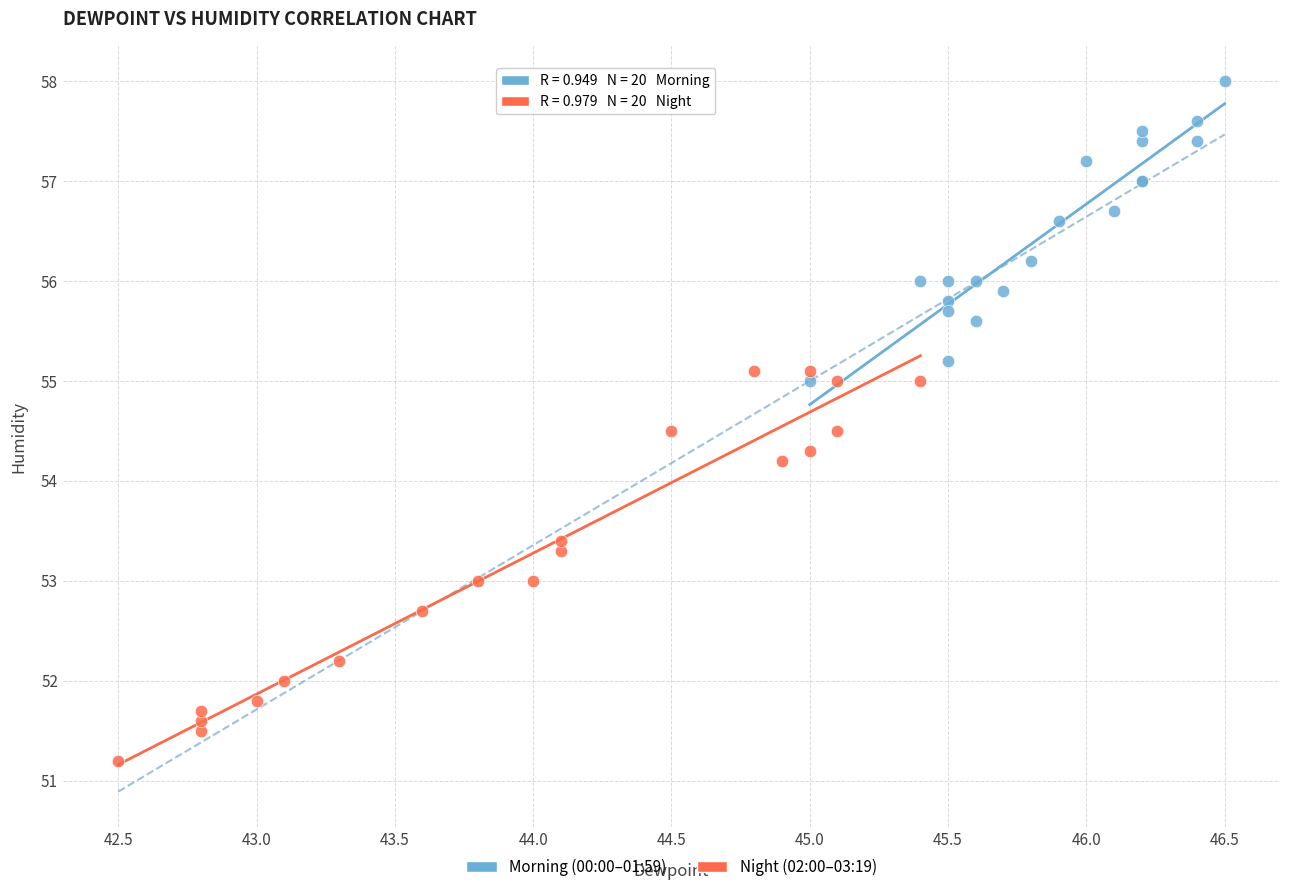

Which series has the largest Y range (max minus min)?

Night (02:00–03:19)